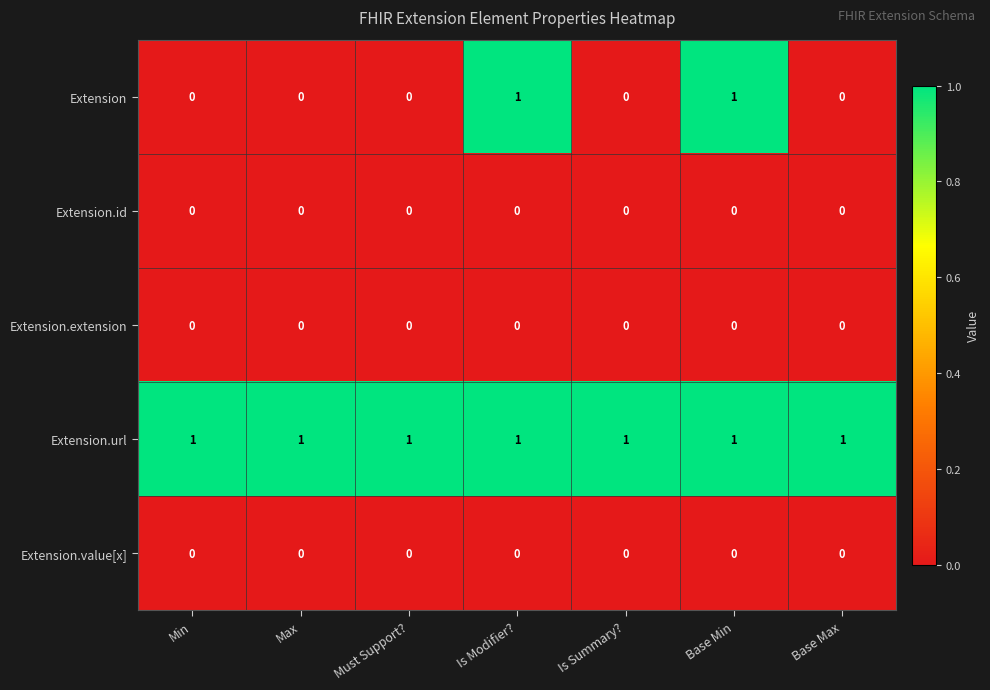

Which series has the largest total across all categories?

Extension.url